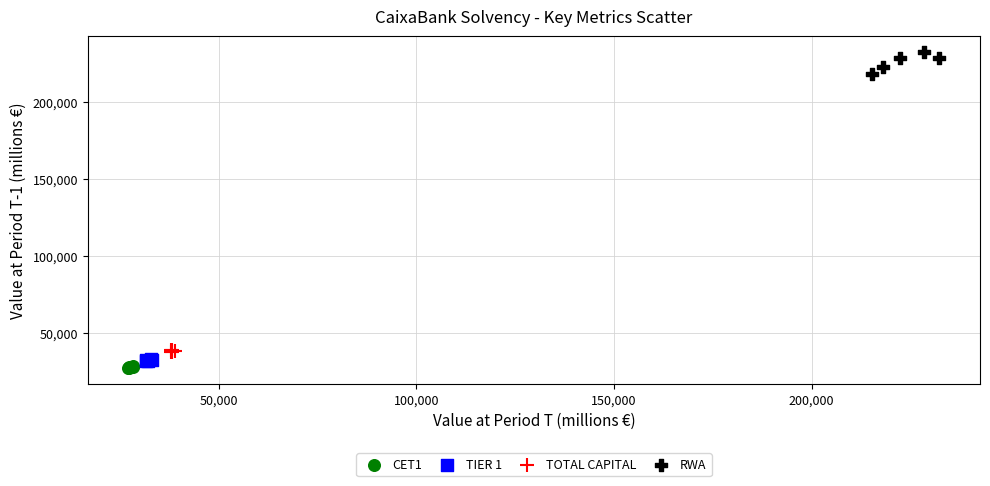

Which series reaches the maximum Y coordinate?

RWA